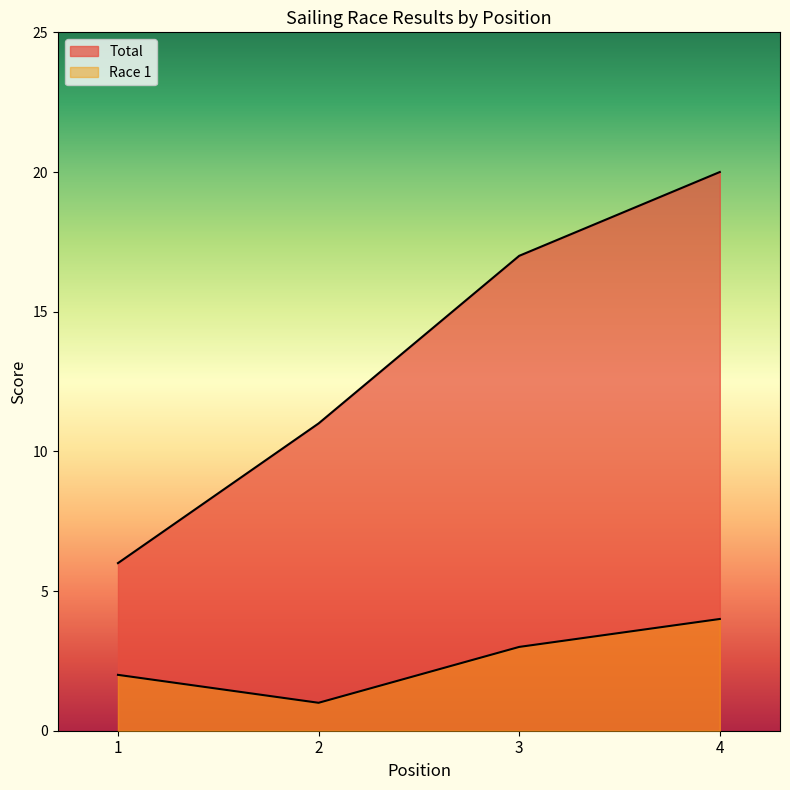

At which category is the sum across all series the highest?

4